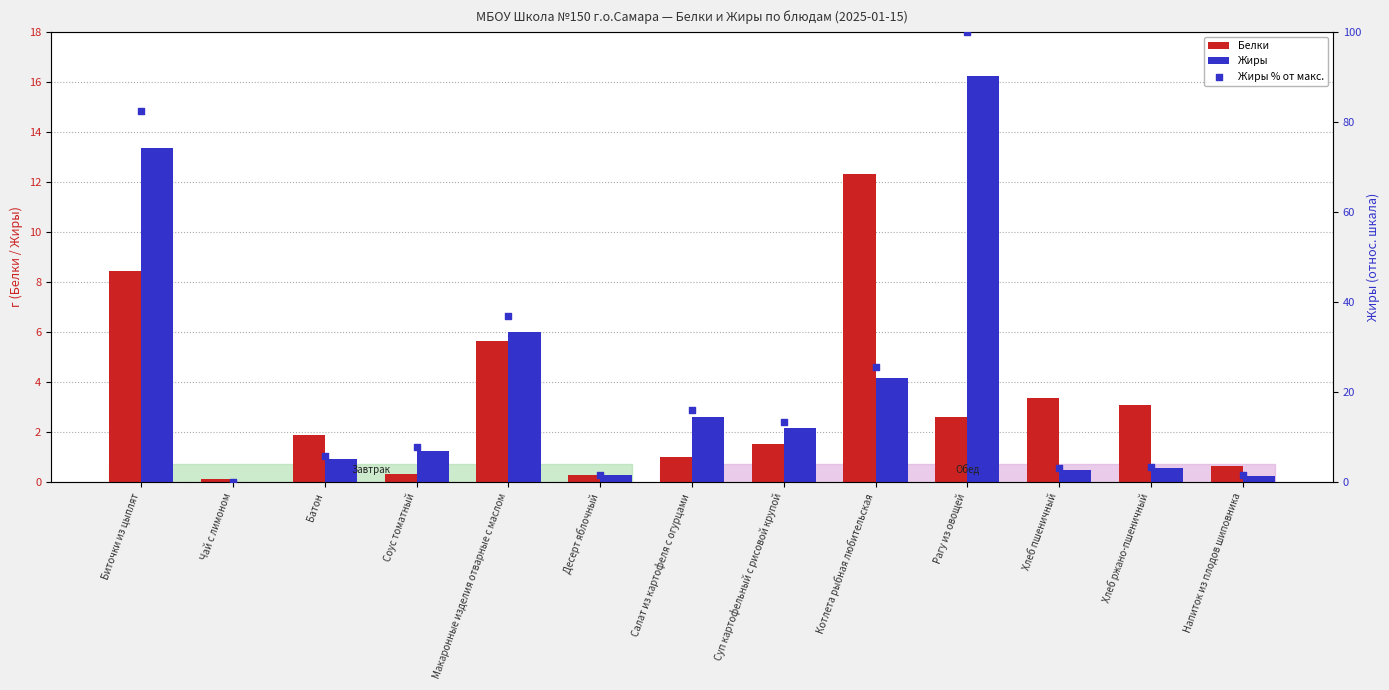

Is the value of Белки at Макаронные изделия отварные с маслом greater than the value of Жиры % от макс. at Чай с лимоном?

Yes